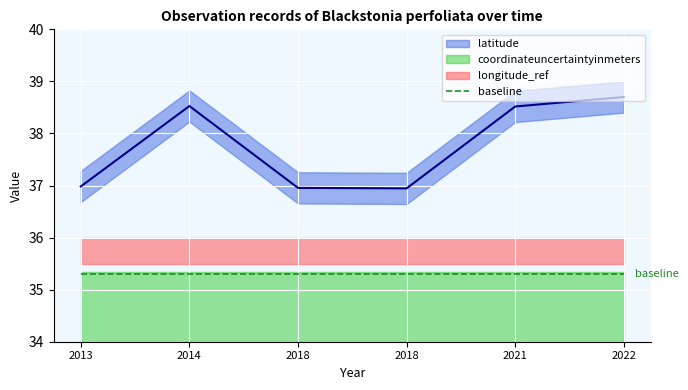

How many interior local valleys (lower than both neighbors) does the data have?

1